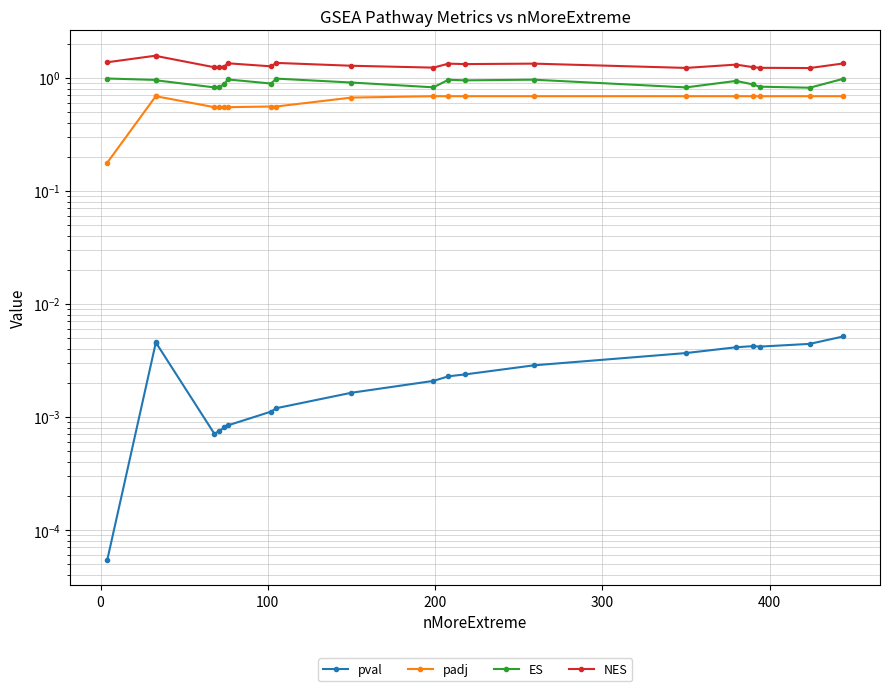

What is the difference between the maximum and minimum values in the padj series?

0.5